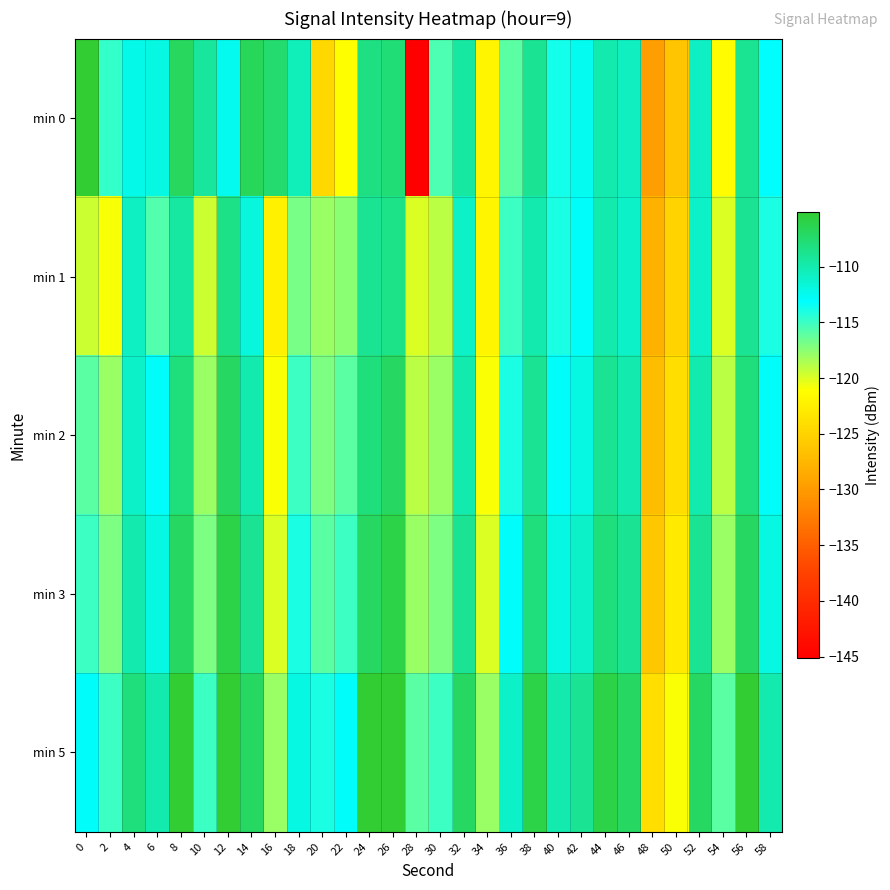

Which series has the widest spread of values?

min 0